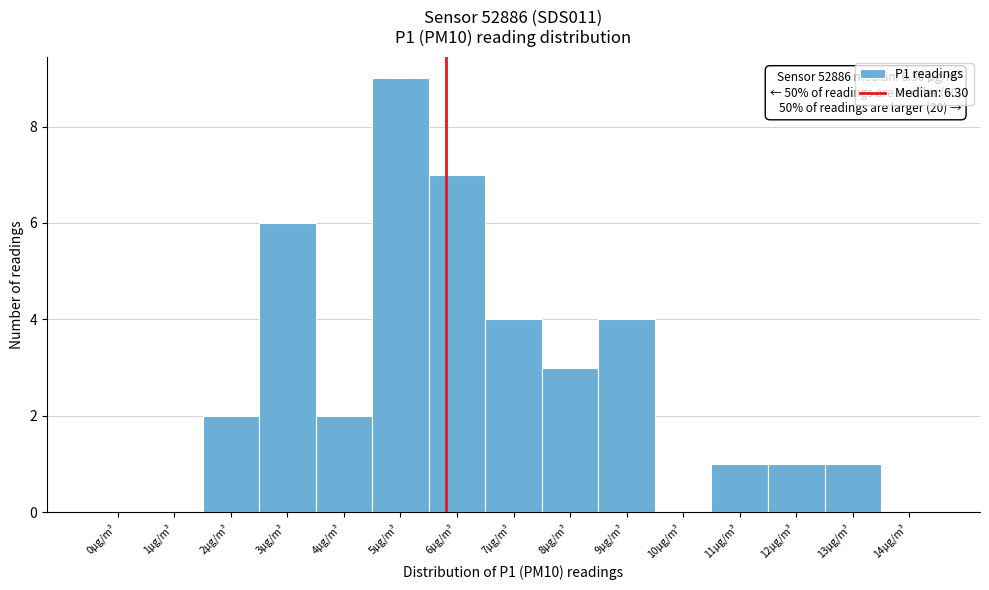

Reading left to right, list all the values displayed in this chart.

0µg/m³=0	1µg/m³=0	2µg/m³=2	3µg/m³=6	4µg/m³=2	5µg/m³=9	6µg/m³=7	7µg/m³=4	8µg/m³=3	9µg/m³=4	10µg/m³=0	11µg/m³=1	12µg/m³=1	13µg/m³=1	14µg/m³=0